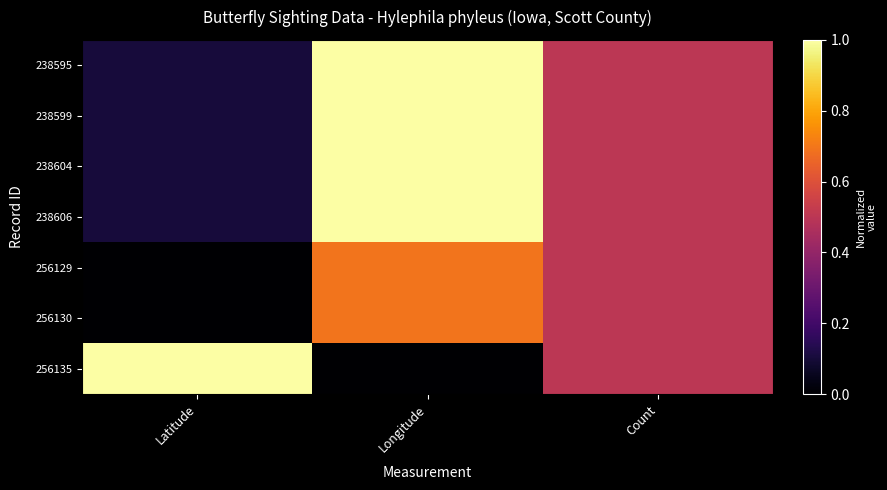

Reading left to right, list all the values displayed in this chart.

238595: Latitude=0.1	Longitude=1.0	Count=0.5
238599: Latitude=0.1	Longitude=1.0	Count=0.5
238604: Latitude=0.1	Longitude=1.0	Count=0.5
238606: Latitude=0.1	Longitude=1.0	Count=0.5
256129: Latitude=0.0	Longitude=0.7	Count=0.5
256130: Latitude=0.0	Longitude=0.7	Count=0.5
256135: Latitude=1.0	Longitude=0.0	Count=0.5